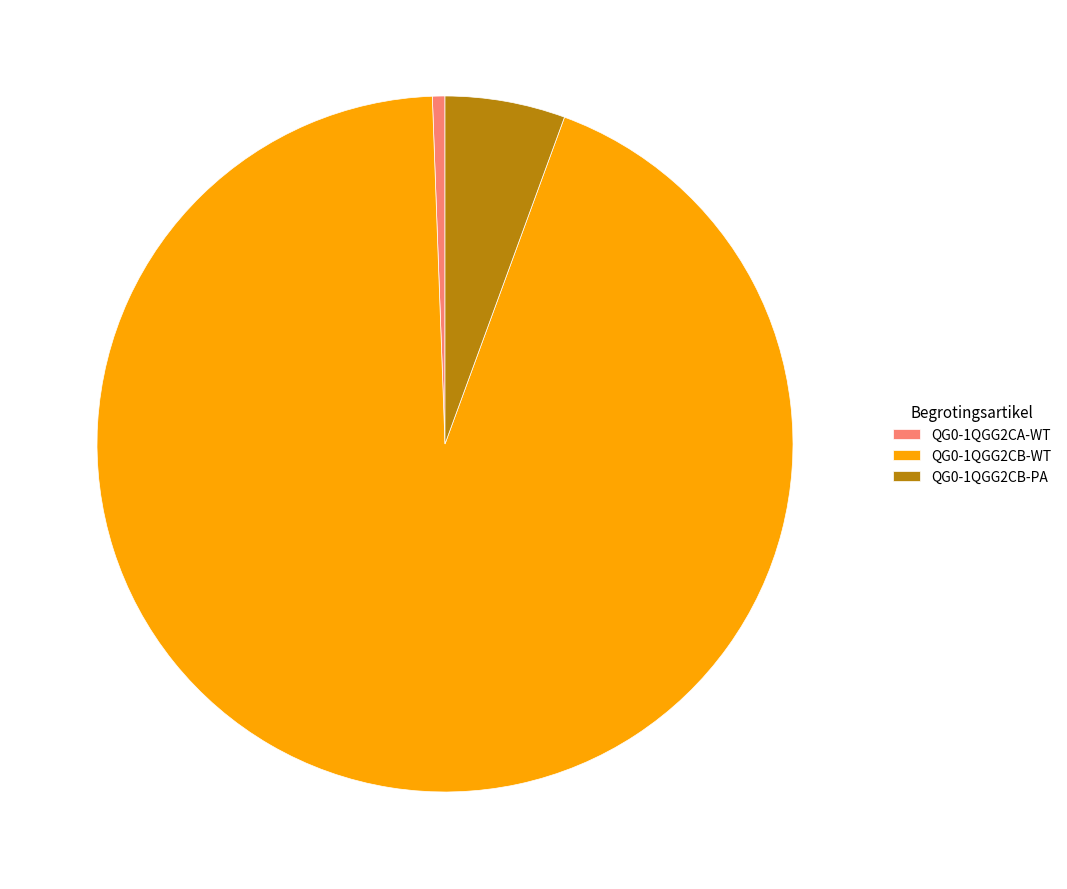

Approximately how many times larger is the value at QG0-1QGG2CB-WT compared to QG0-1QGG2CA-WT?

161.5